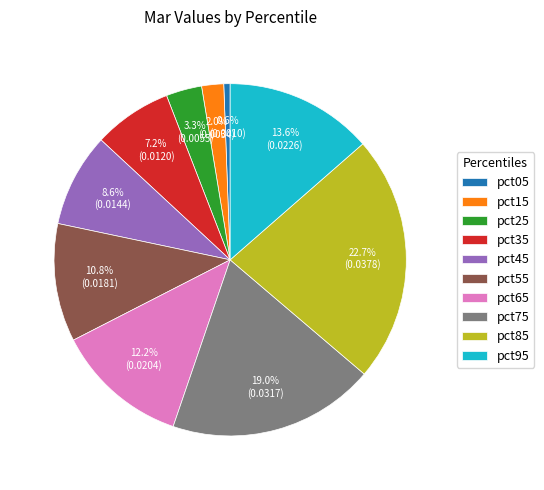

To the nearest percent, what percentage of the pie is pct95?

14%